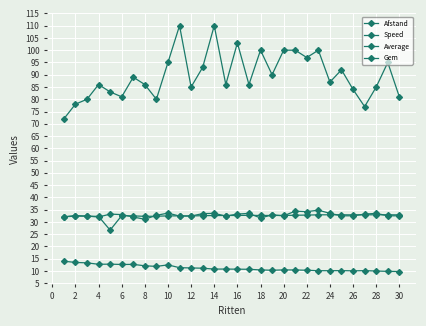

True or false: Average and Gem intersect in this chart.

False